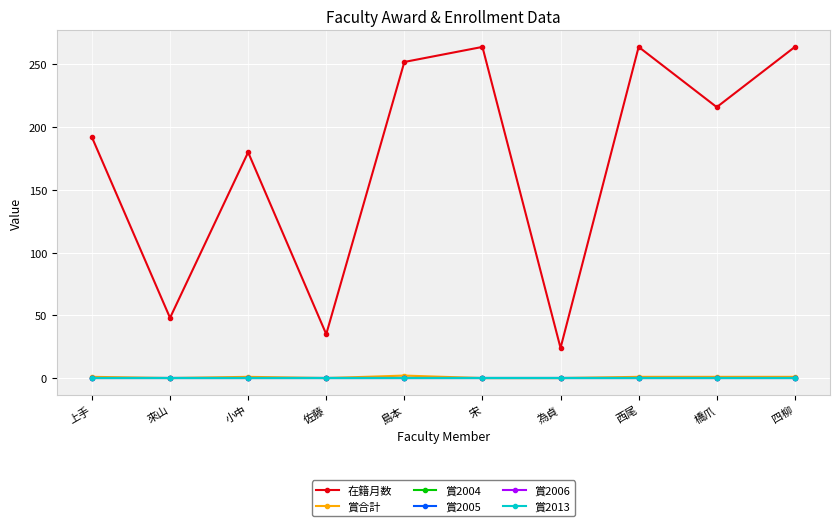

Reading right to left, what are all the values shown in this chart?

在籍月数: 264	216	264	24	264	252	35	180	48	192
賞合計: 1	1	1	0	0	2	0	1	0	1
賞2004: 0	0	0	0	0	0	0	0	0	0
賞2005: 0	0	0	0	0	0	0	0	0	0
賞2006: 0	0	0	0	0	0	0	0	0	0
賞2013: 0	0	0	0	0	0	0	0	0	0